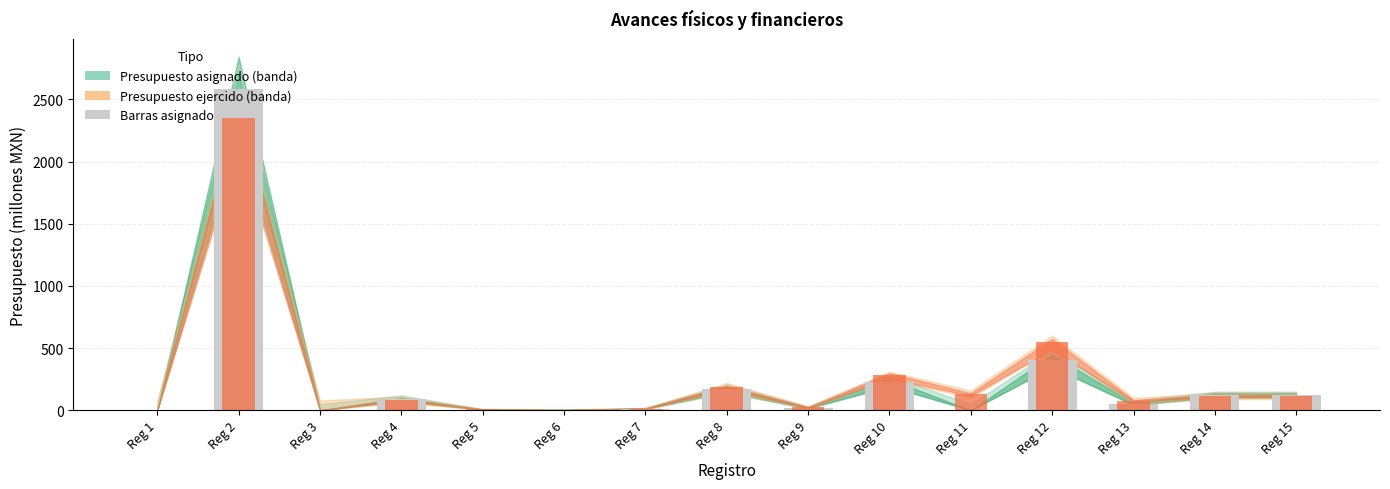

Reading left to right, extract all data points from this chart.

Presupuesto asignado: 0.0	2583.1	0.0	92.1	5.8	3.0	14.1	173.6	19.9	228.9	0.0	406.1	53.3	125.8	125.3
Presupuesto ejercido: 0.1	2350.7	0.1	86.1	7.1	3.0	14.4	186.5	23.3	284.7	130.3	545.9	78.2	117.5	116.2